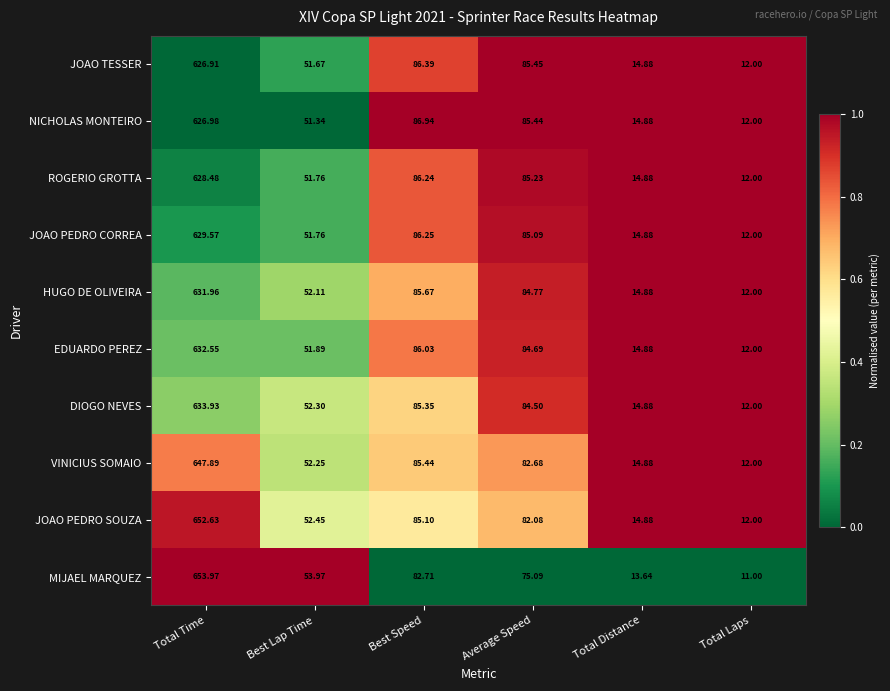

At which category is the sum across all series the highest?

Total Time